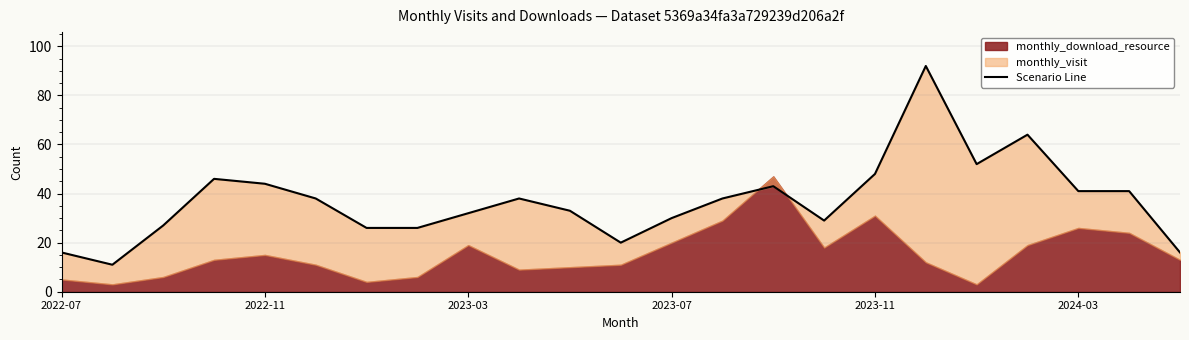

Reading left to right, transcribe all the data shown in this chart.

16	11	27	46	44	38	26	26	32	38	33	20	30	38	43	29	48	92	52	64	41	41	16